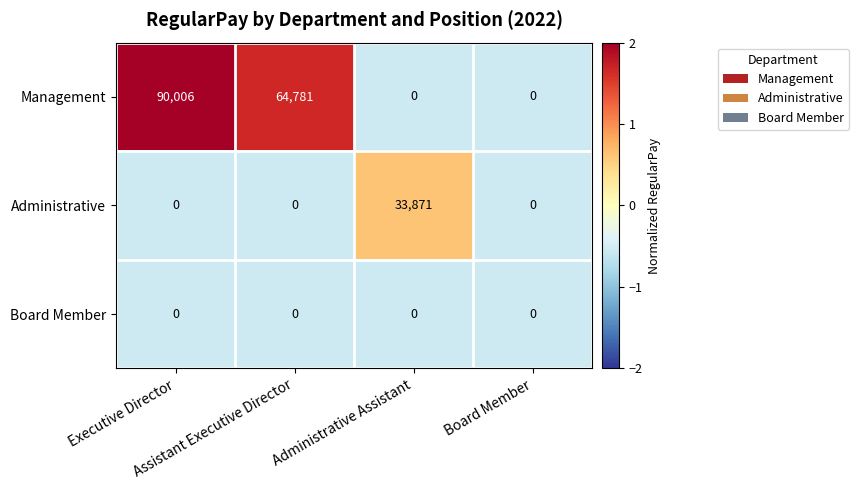

Count the number of categories in the chart.

4